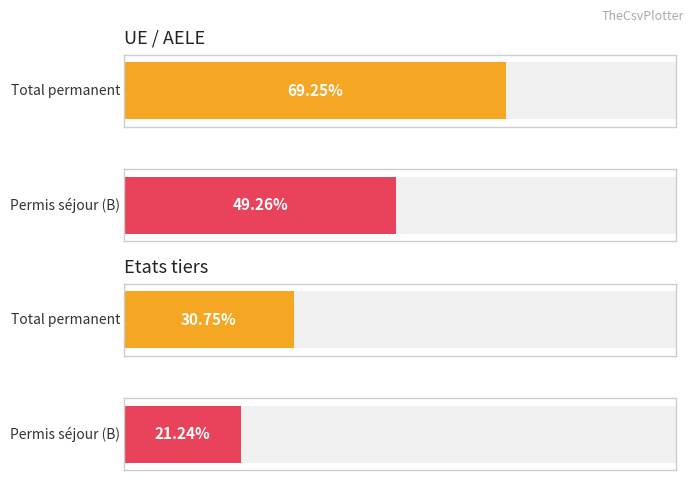

The Total series shows 419 at UE / AELE Total. True or false?

False